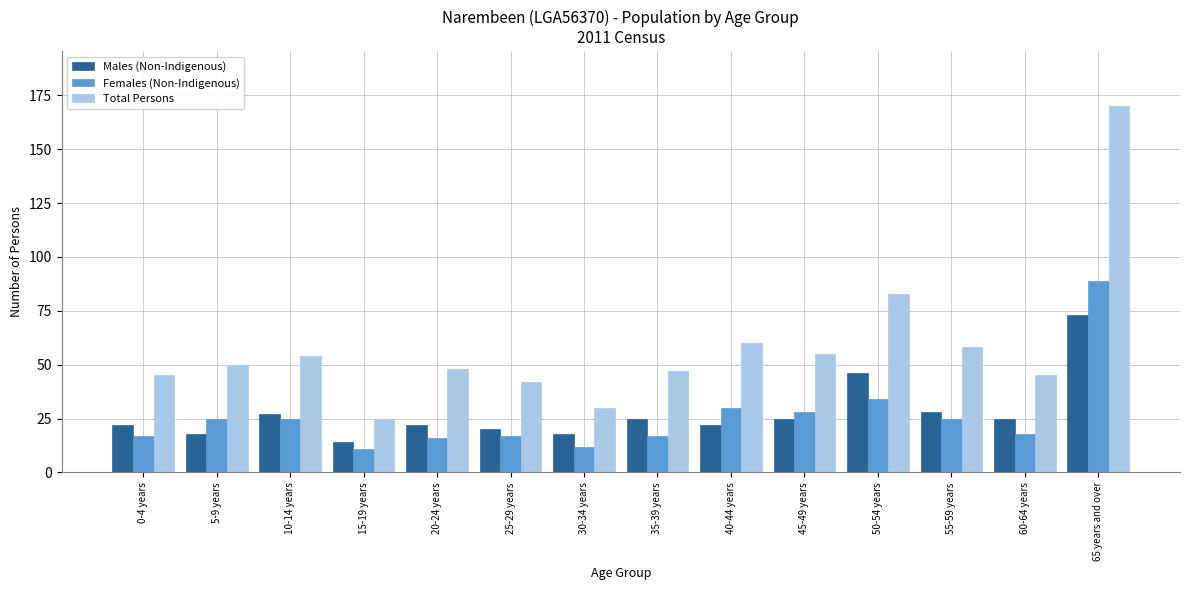

Rank the series at 35-39 years from lowest to highest value.

Females (Non-Indigenous), Males (Non-Indigenous), Total Persons